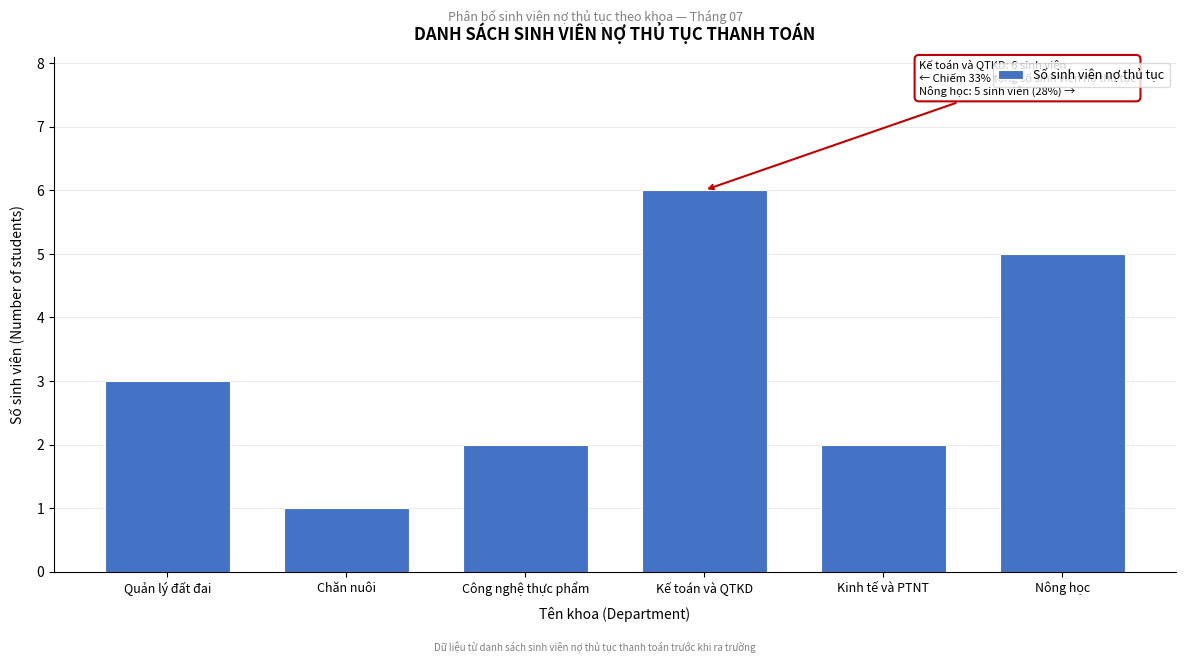

Reading left to right, what are all the values shown in this chart?

3	1	2	6	2	5